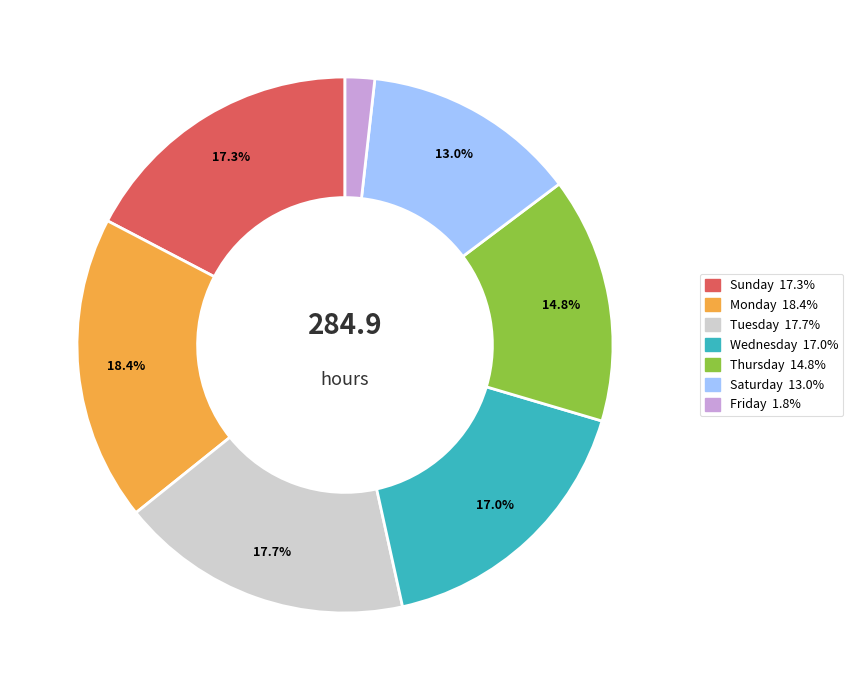

How many segments does this pie chart have?

7